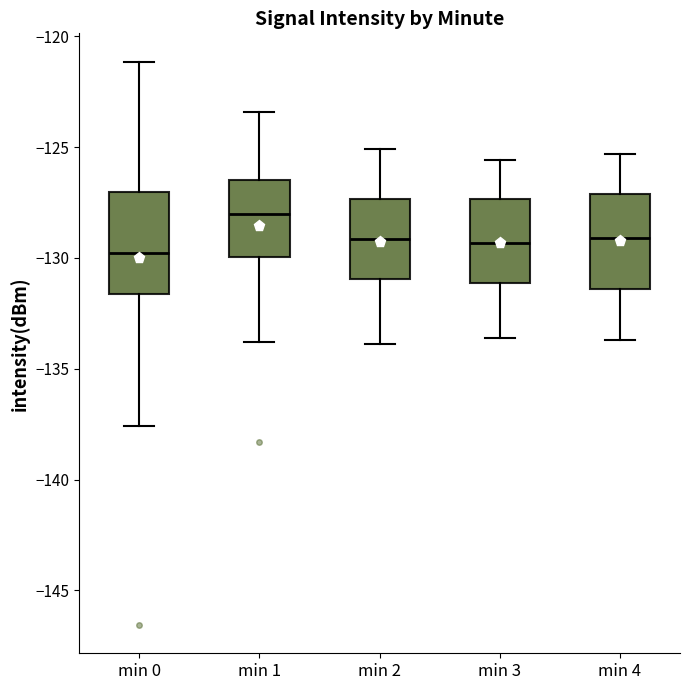

Reading left to right, transcribe this box plot: for each box, give where its median line is, the range the box spans, and where its two whiskers end, as read against the y-axis. The values are not printed on the chart, so give them approximately, as read against the axis.

min 0: median -130.0, box -131.5 to -127.0, whiskers -137.5 to -121.0
min 1: median -128.0, box -130.0 to -126.5, whiskers -134.0 to -123.5
min 2: median -129.0, box -131.0 to -127.5, whiskers -134.0 to -125.0
min 3: median -129.5, box -131.0 to -127.5, whiskers -133.5 to -125.5
min 4: median -129.0, box -131.5 to -127.0, whiskers -133.5 to -125.5